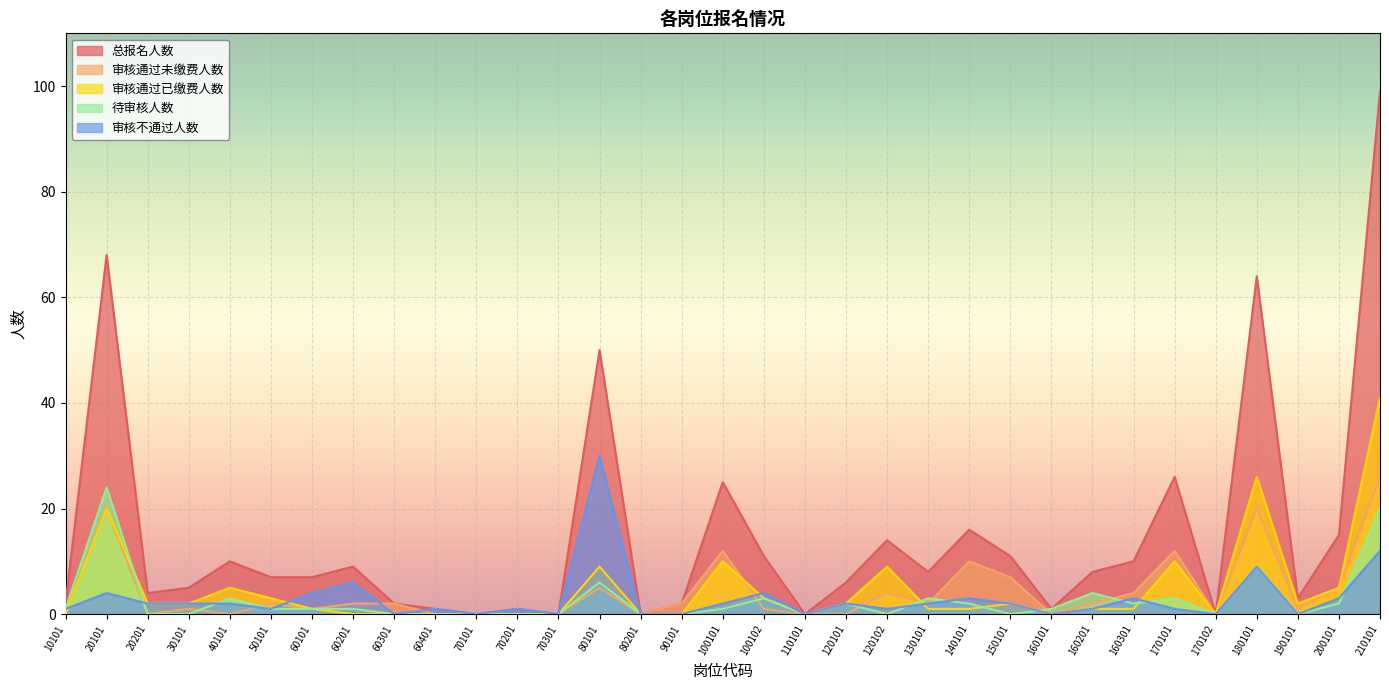

True or false: 审核通过已缴费人数 has more than 1 points higher than both neighbors.

True